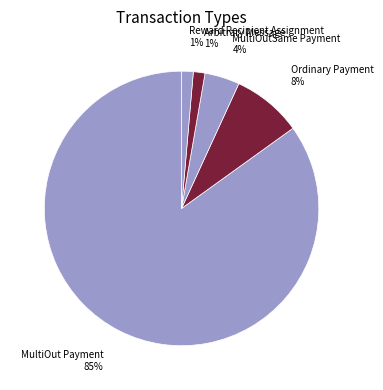

To the nearest percent, what is the average slice percentage?

20%